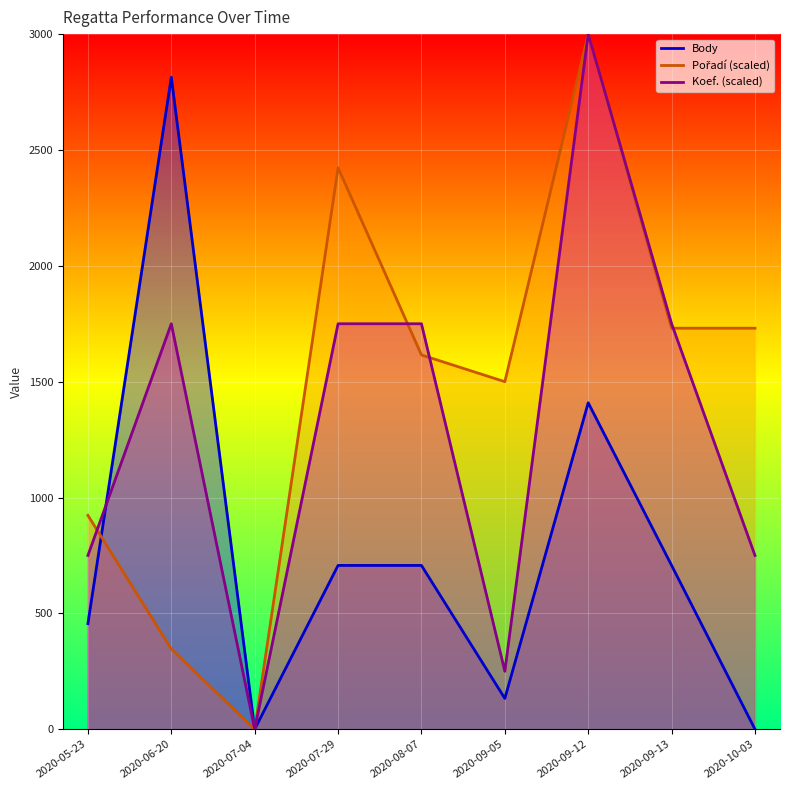

At which category does Pořadí reach its first local peak?

2020-07-29